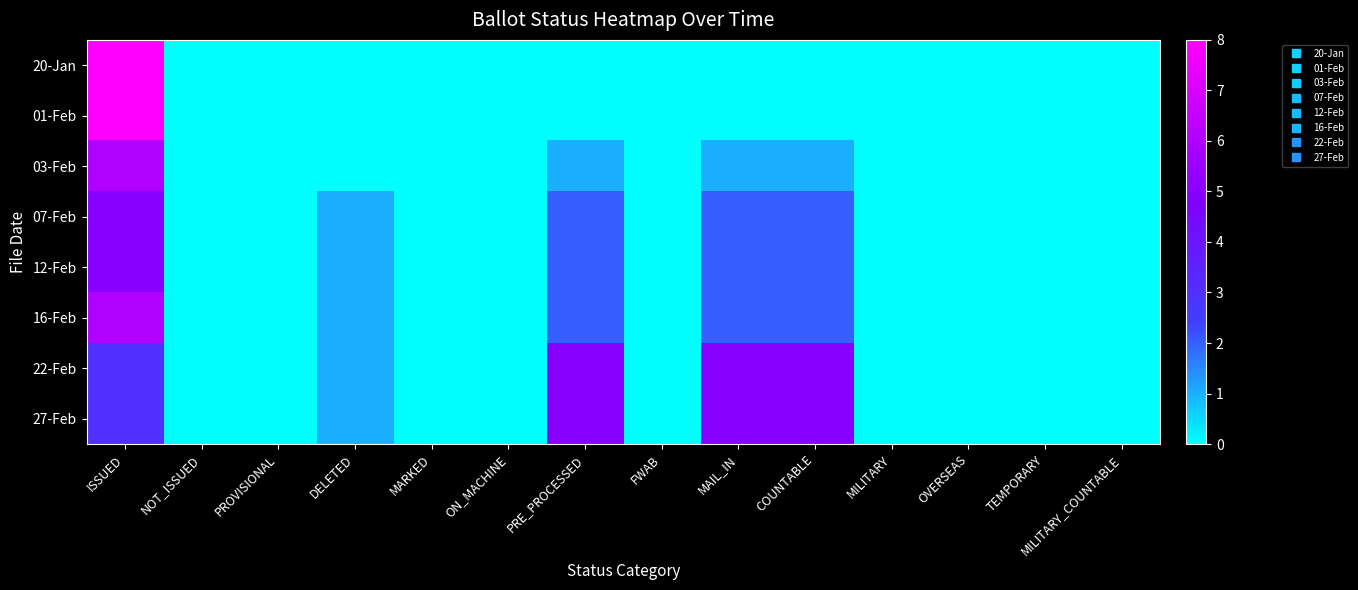

At how many categories does at least one series exceed 6?

1